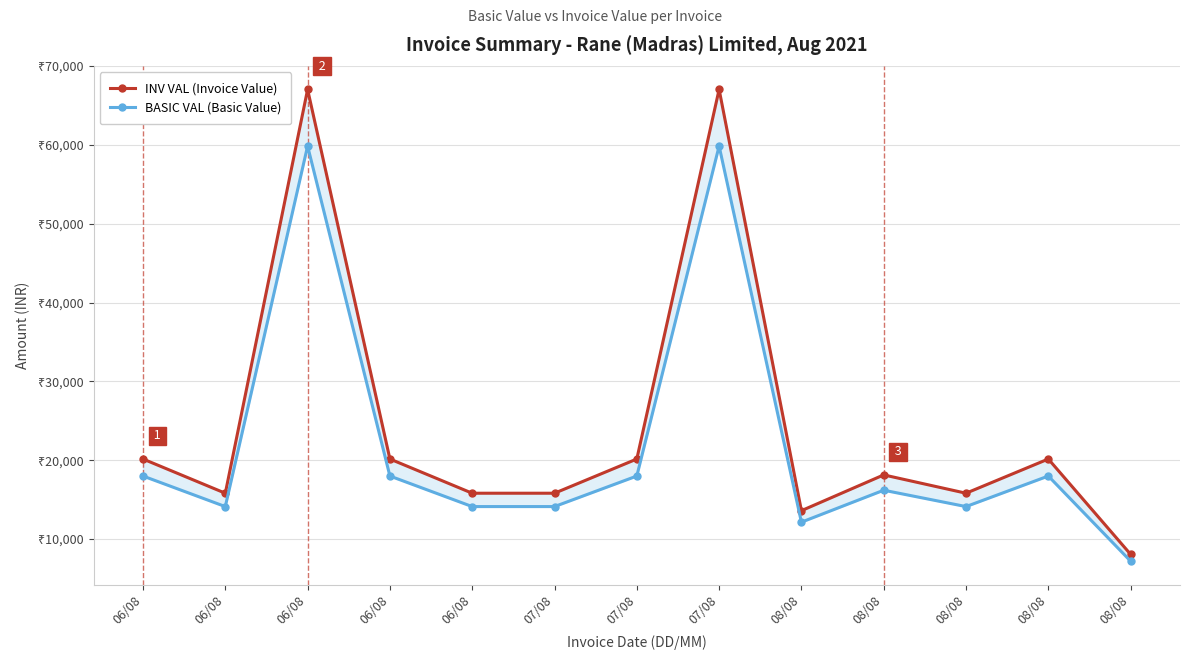

What is the smallest value displayed?

7200.0